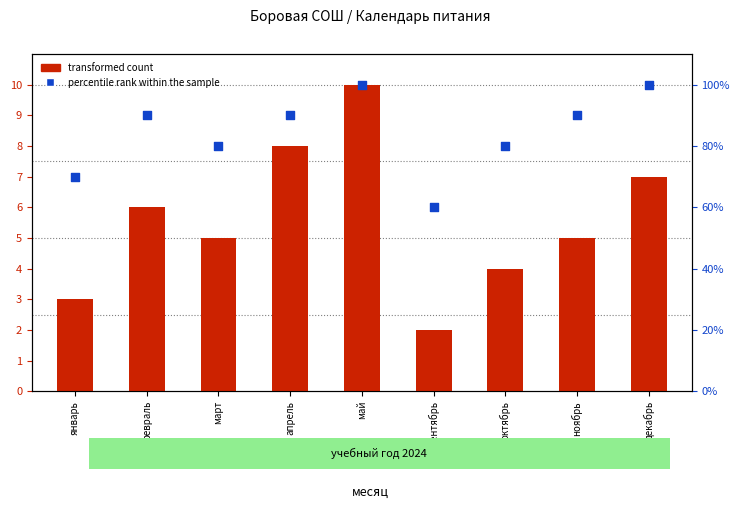

Which series has the widest spread of Y values?

transformed count